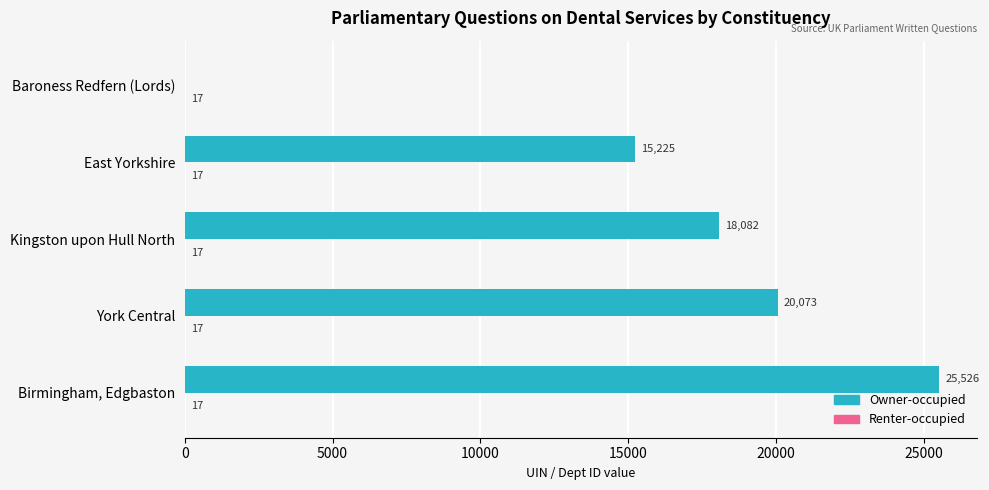

What is the greatest value displayed?

25526